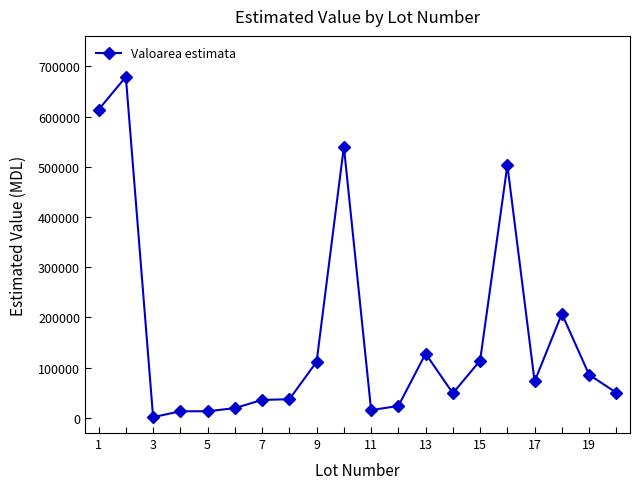

Count the number of data series in this chart.

1